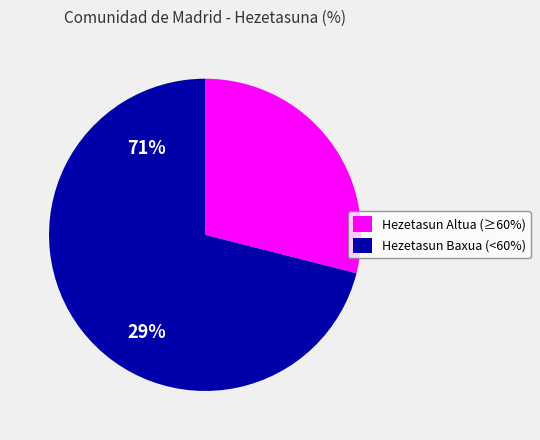

True or false: Hezetasun Baxua (<60%) accounts for 71% of the total.

True